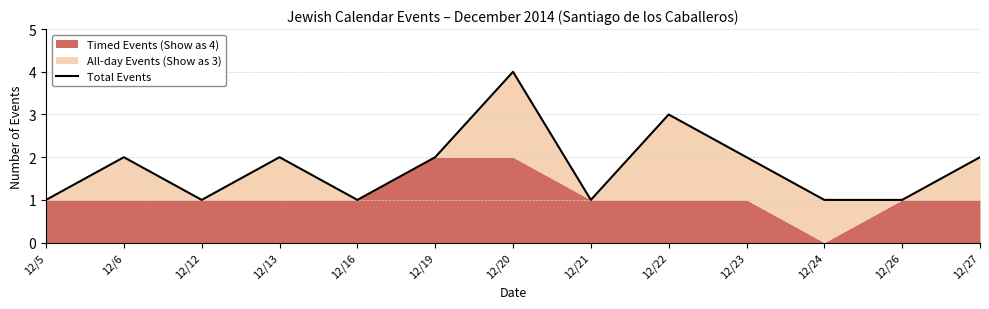

True or false: the data shows 2 at 12/6.

True